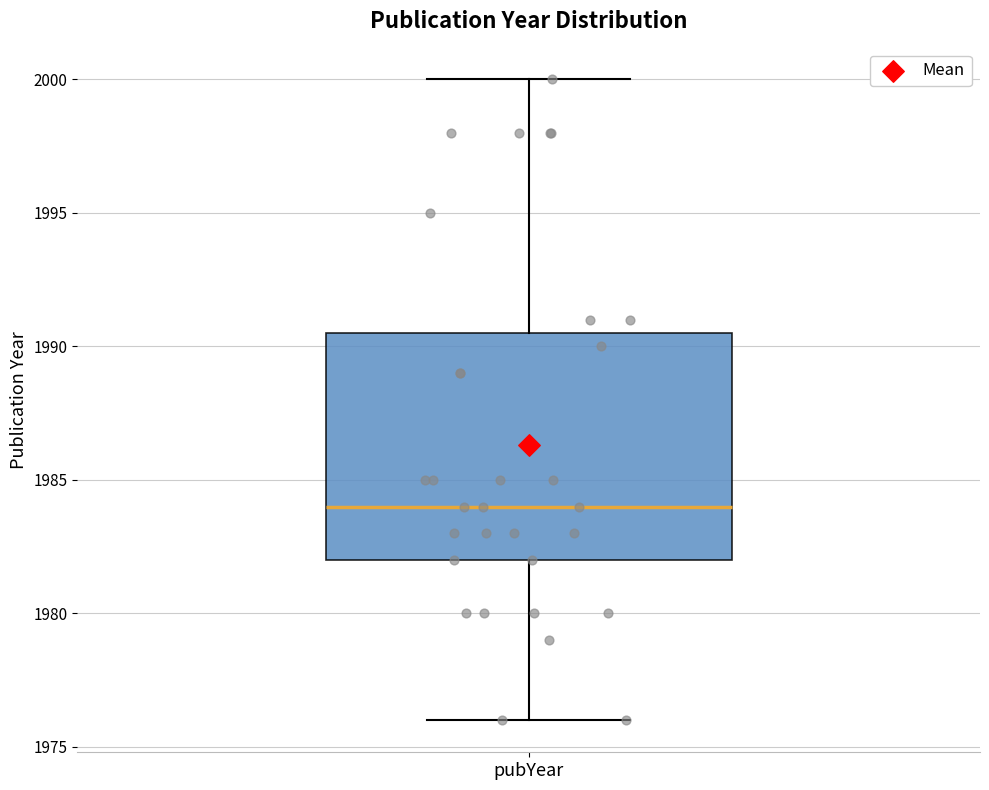

Transcribe this box plot: give where the median line is, the range the box spans, and where the two whiskers end, as read against the y-axis. The values are not printed on the chart, so give them approximately, as read against the axis.

median 1984.0, box 1982.0 to 1990.5, whiskers 1976.0 to 2000.0